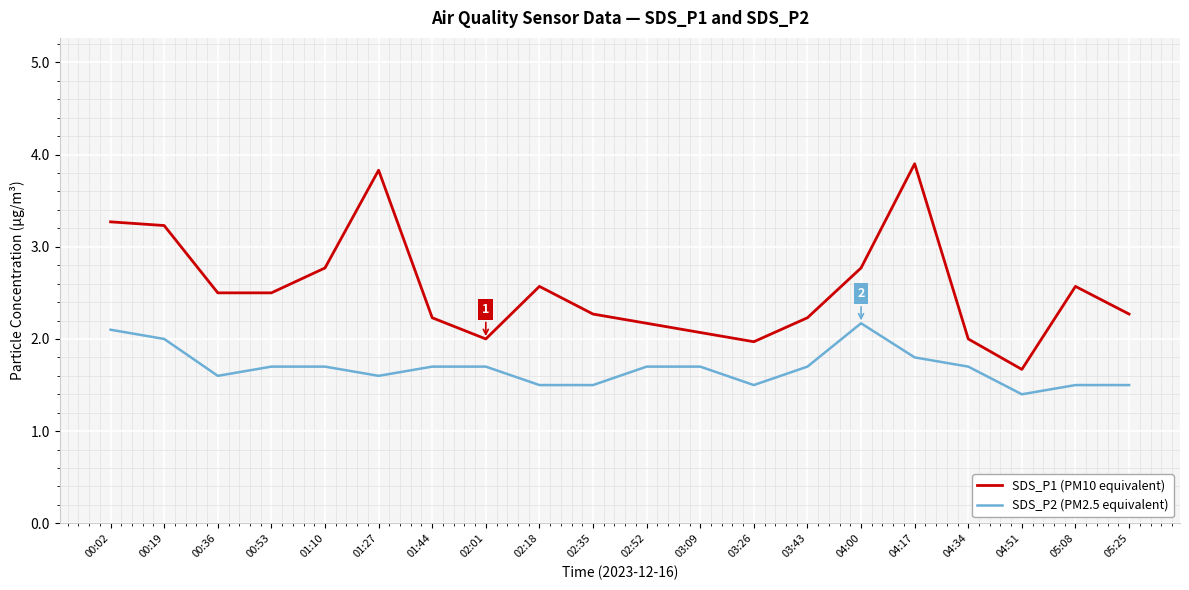

Does the chart display data point markers on the line(s)?

No